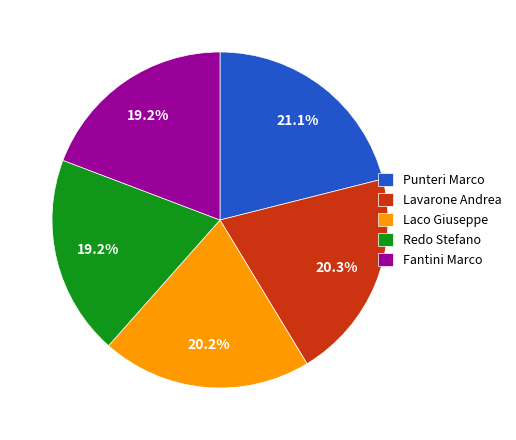

What portion of the pie excludes Punteri Marco?

78.9%